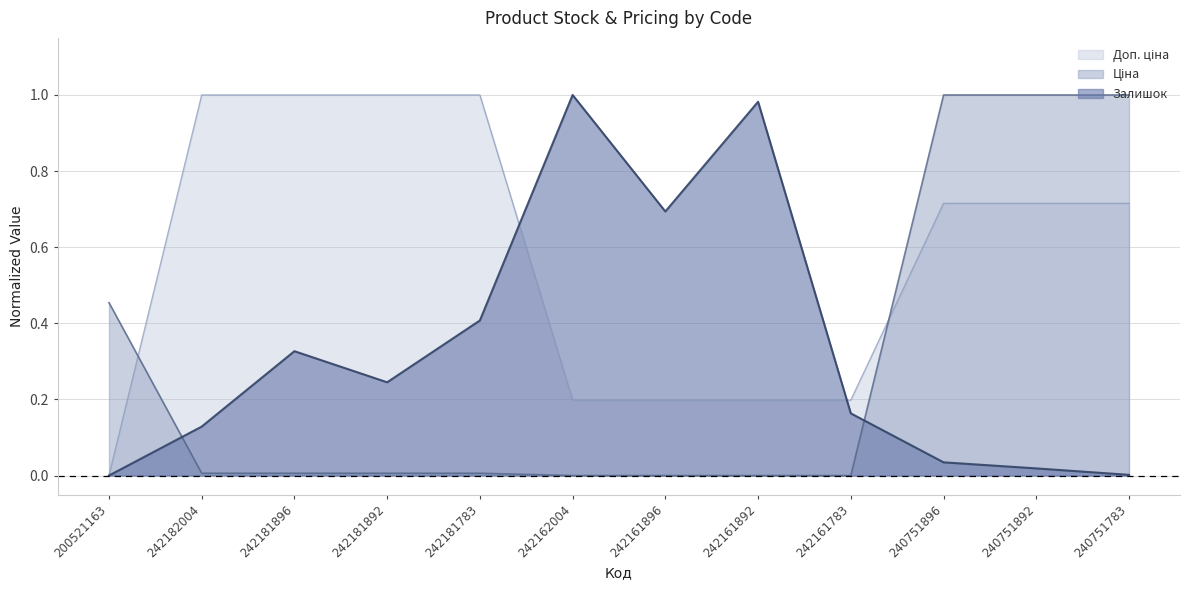

Reading left to right, what are all the values shown in this chart?

Залишок: 0.0	0.1	0.3	0.2	0.4	1.0	0.7	1.0	0.2	0.0	0.0	0.0
Ціна: 0.5	0.0	0.0	0.0	0.0	0.0	0.0	0.0	0.0	1.0	1.0	1.0
Доп. ціна: 0.0	1.0	1.0	1.0	1.0	0.2	0.2	0.2	0.2	0.7	0.7	0.7